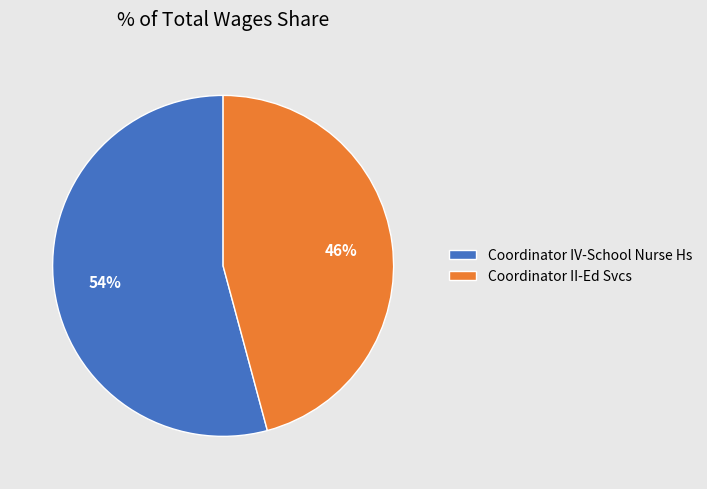

Which category has the smallest portion of the pie?

Coordinator II-Ed Svcs